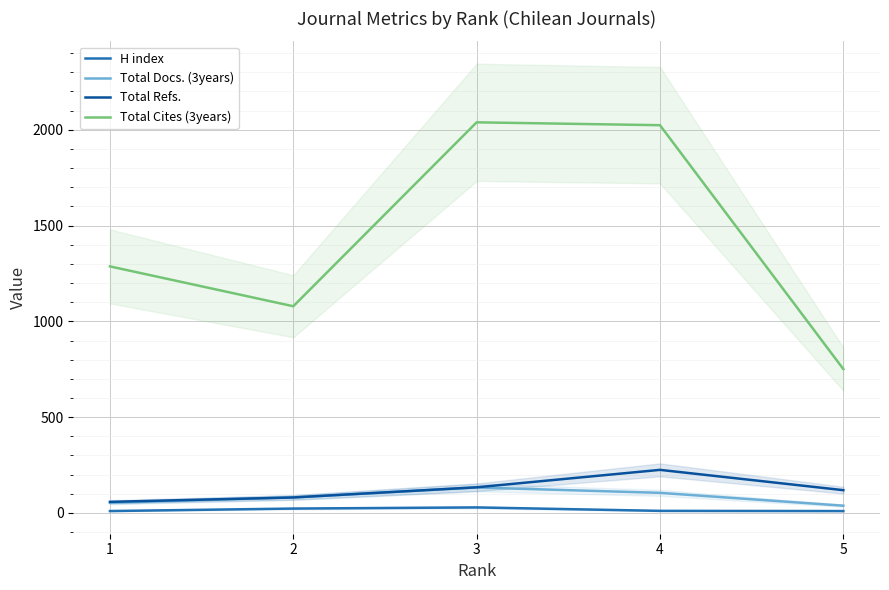

How many data points does each series have?

5